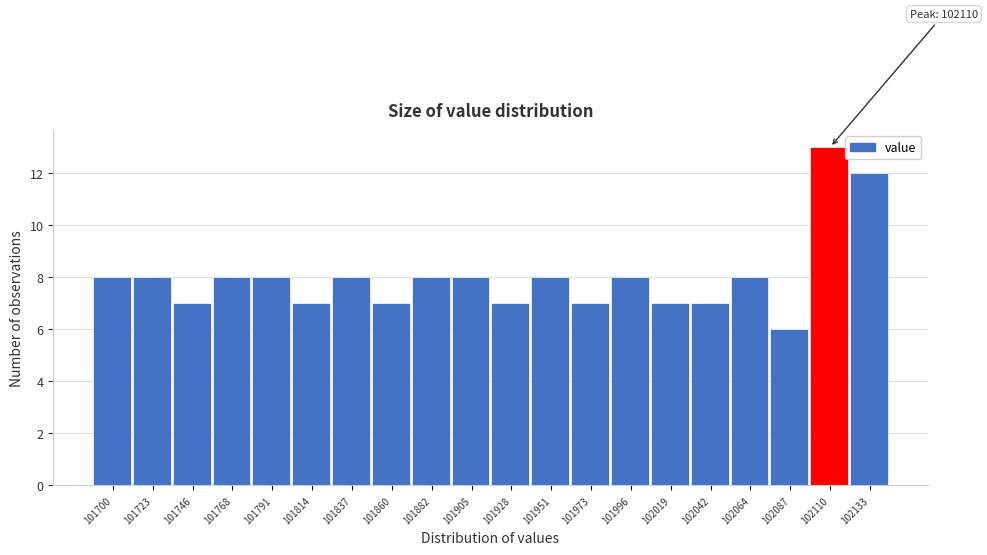

Reading left to right, transcribe all the data shown in this chart.

8	8	7	8	8	7	8	7	8	8	7	8	7	8	7	7	8	6	13	12